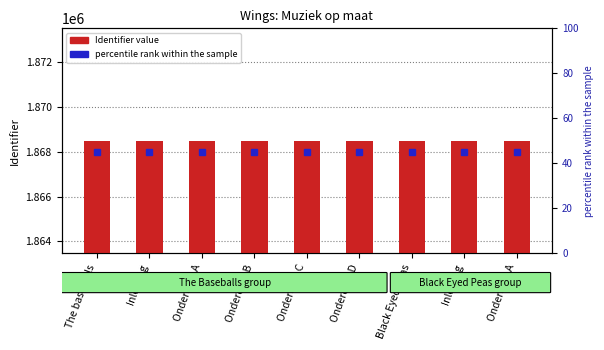

What is the average value?

1868480